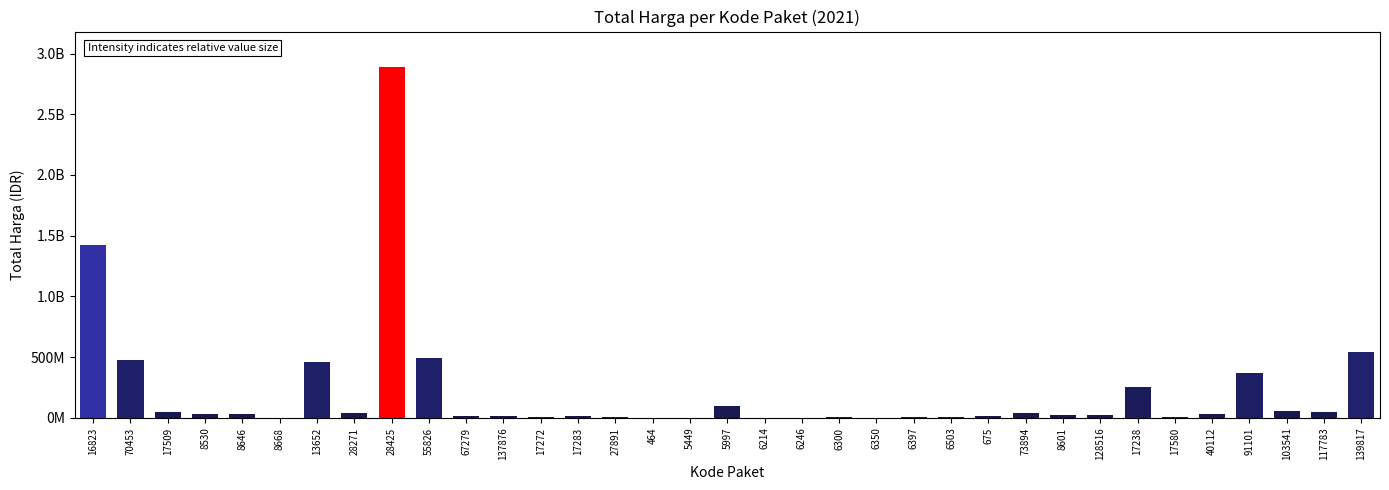

What is the value of the 6th bar from the left?

577875